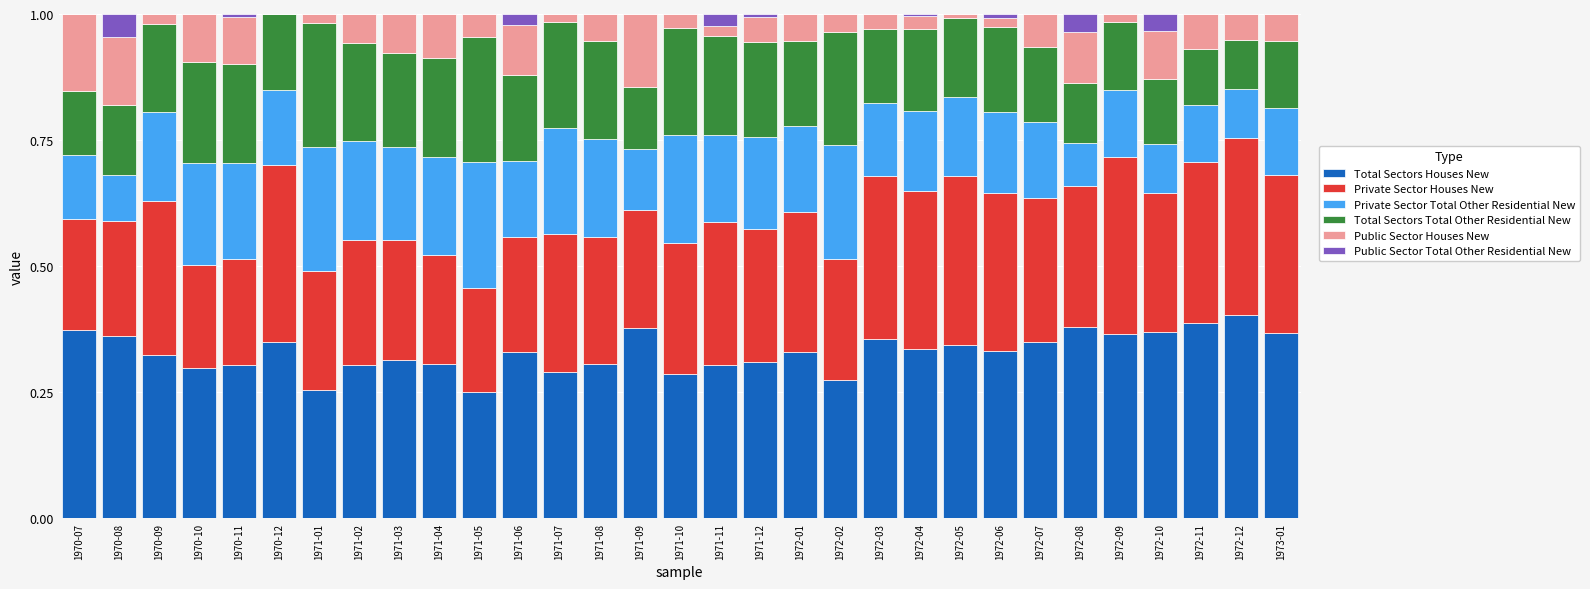

What are all the series names shown in the legend?

Total Sectors Houses New, Private Sector Houses New, Private Sector Total Other Residential New, Total Sectors Total Other Residential New, Public Sector Houses New, Public Sector Total Other Residential New